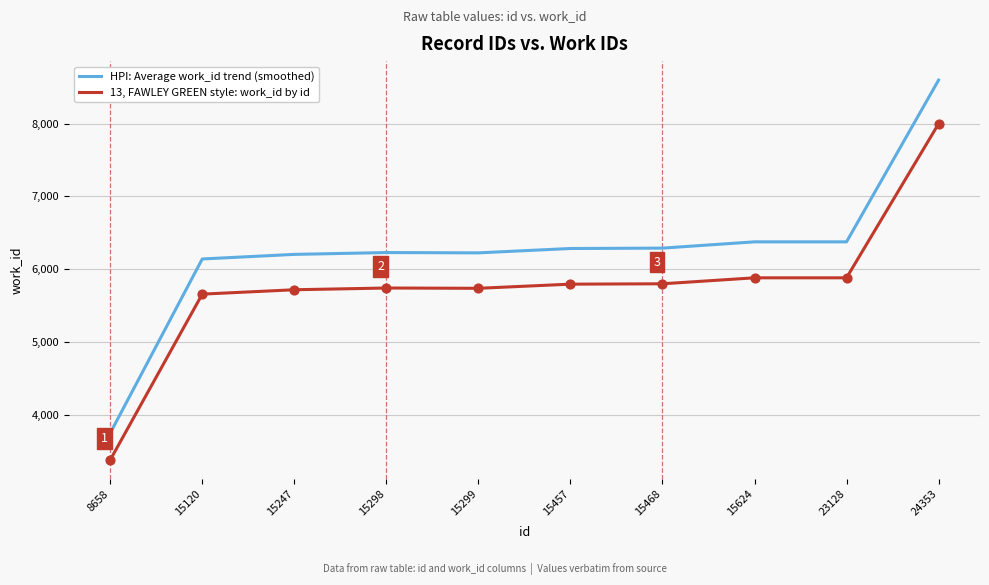

Is the value of 13, FAWLEY GREEN style: work_id by id at 15468 greater than the value of HPI: Average work_id trend (smoothed) at 15299?

No